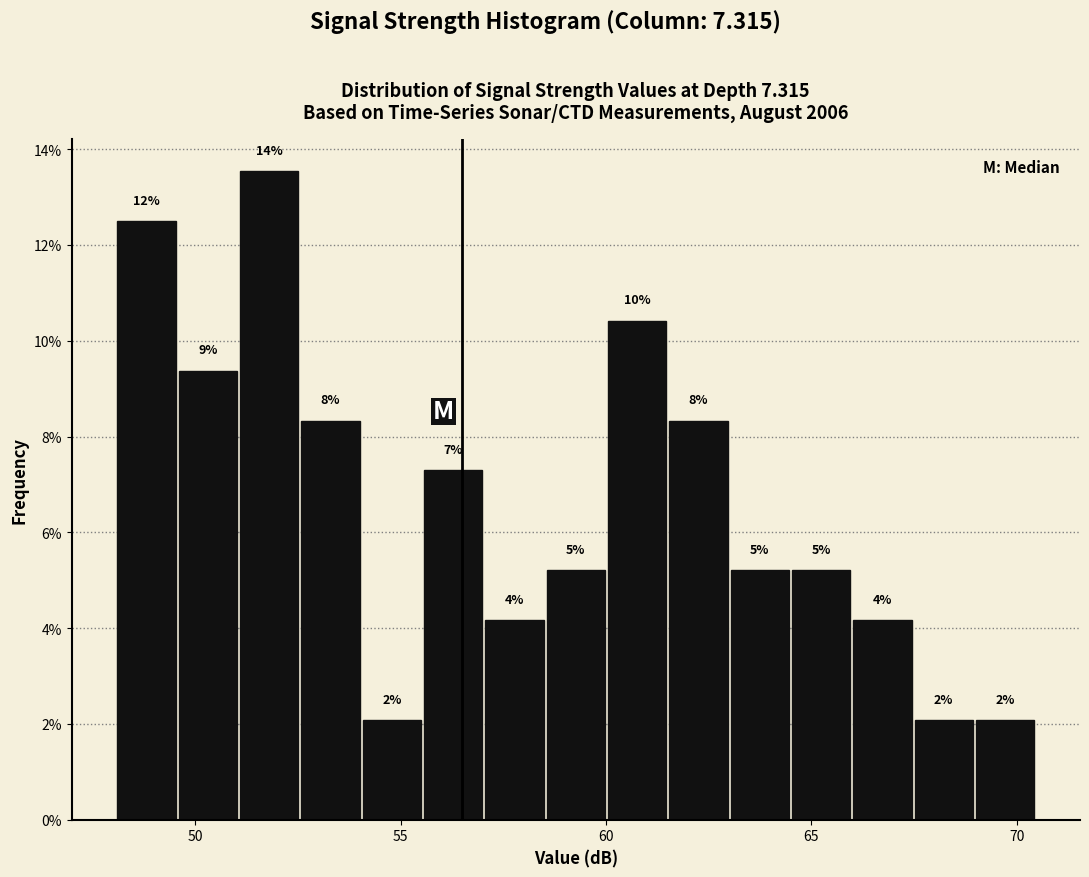

Around what value on the x-axis is the tallest bar? Give the approximate position of its centre, as read against the axis.

52.0